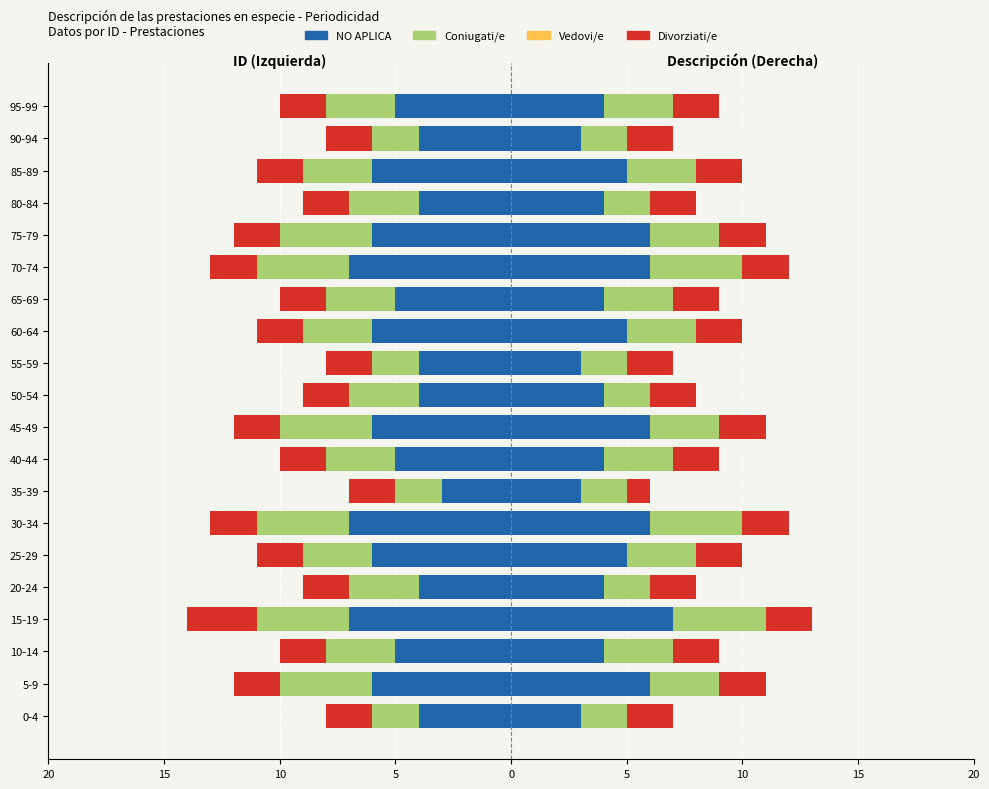

Which series has the largest range (max minus min)?

NO APLICA (Celibi)